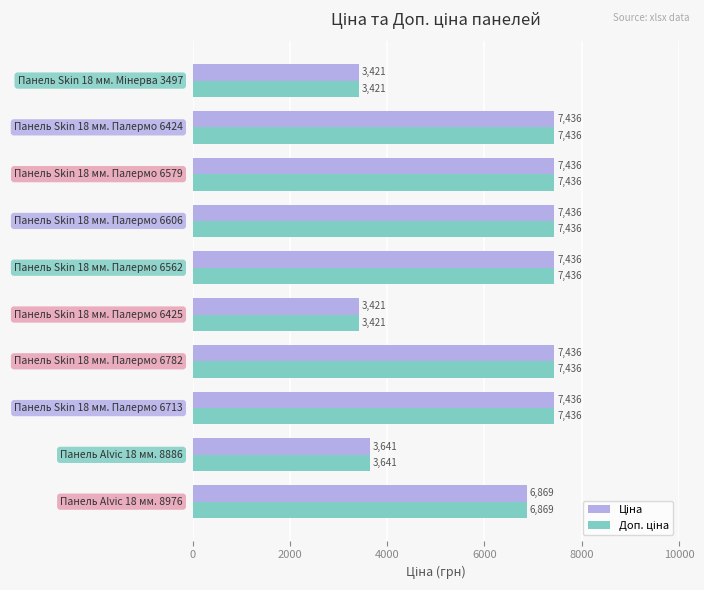

How many series are shown in this chart?

2